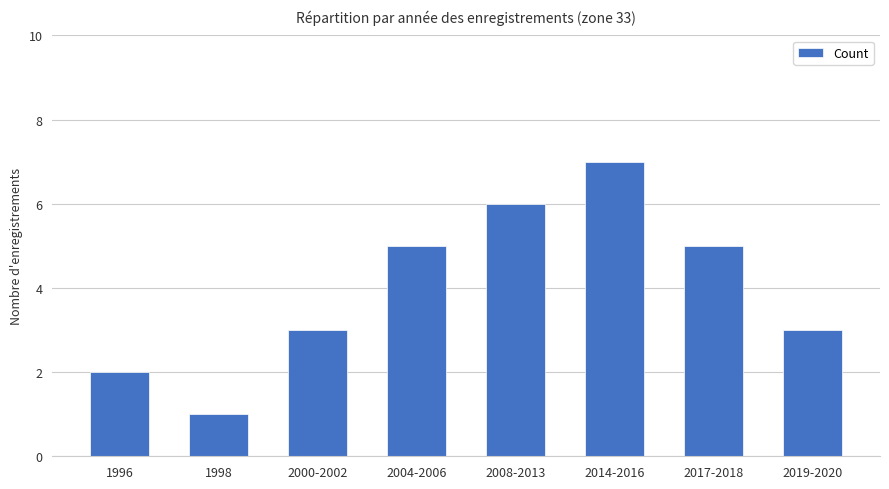

What is the label of the 6th bar from the right?

2000-2002